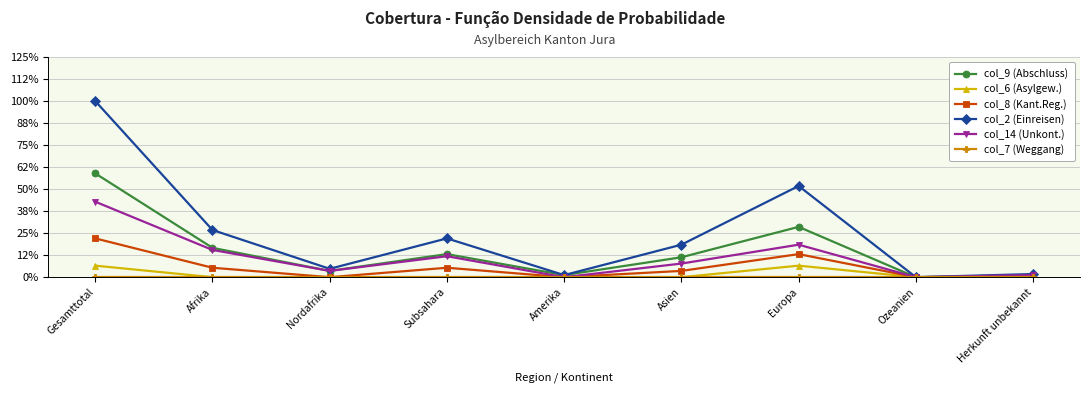

What value does the col_2 (Einreisen) series have at Afrika?

45